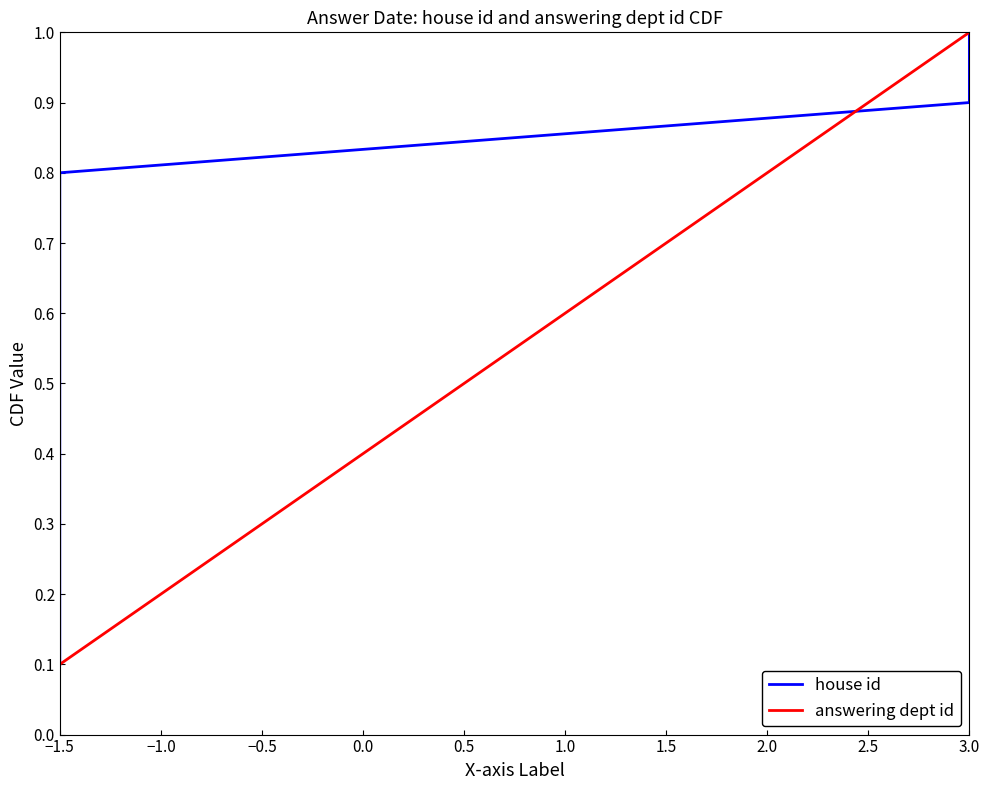

True or false: answering dept id has a value of 0.4 at 0.0.

True